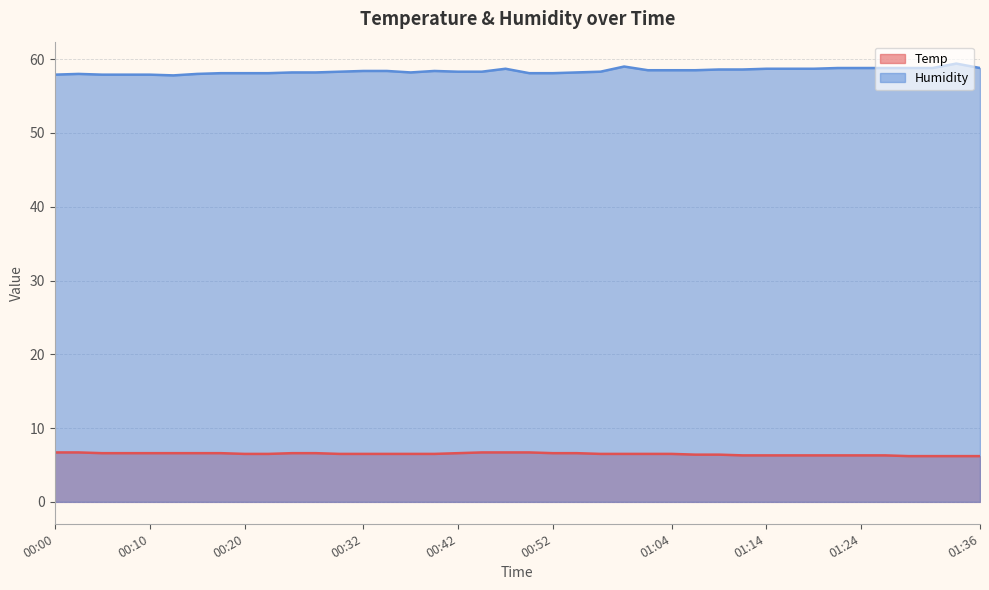

Rank the categories by Temp value from highest to lowest.

00:00, 00:02, 00:44, 00:47, 00:49, 00:05, 00:08, 00:10, 00:13, 00:15, 00:18, 00:25, 00:27, 00:42, 00:52, 00:54, 00:20, 00:22, 00:30, 00:32, 00:35, 00:37, 00:40, 00:57, 00:59, 01:02, 01:04, 01:06, 01:09, 01:11, 01:14, 01:16, 01:19, 01:21, 01:24, 01:26, 01:28, 01:31, 01:33, 01:36